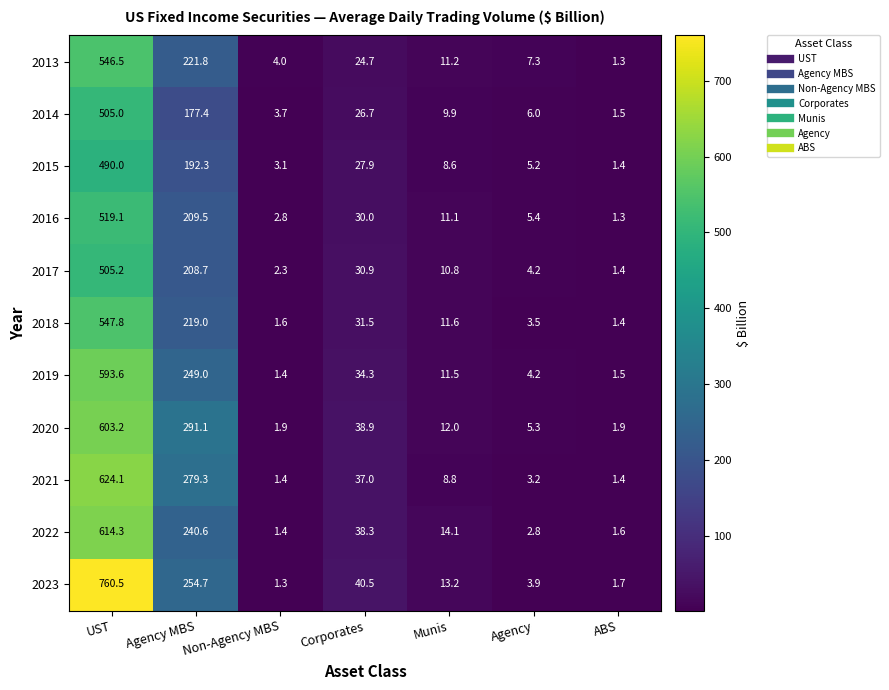

At how many categories does at least one series exceed 387?

1